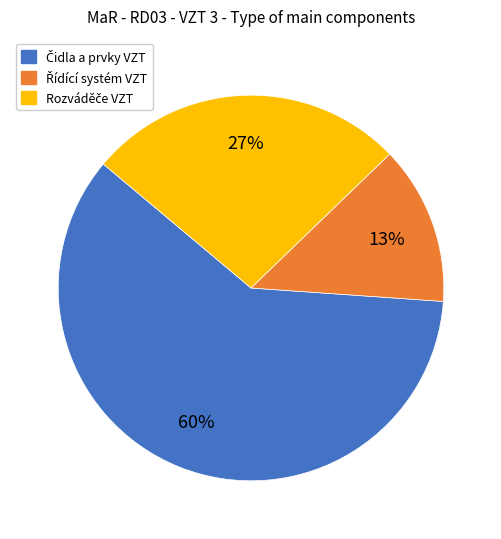

To the nearest percent, what is the average slice percentage?

33%